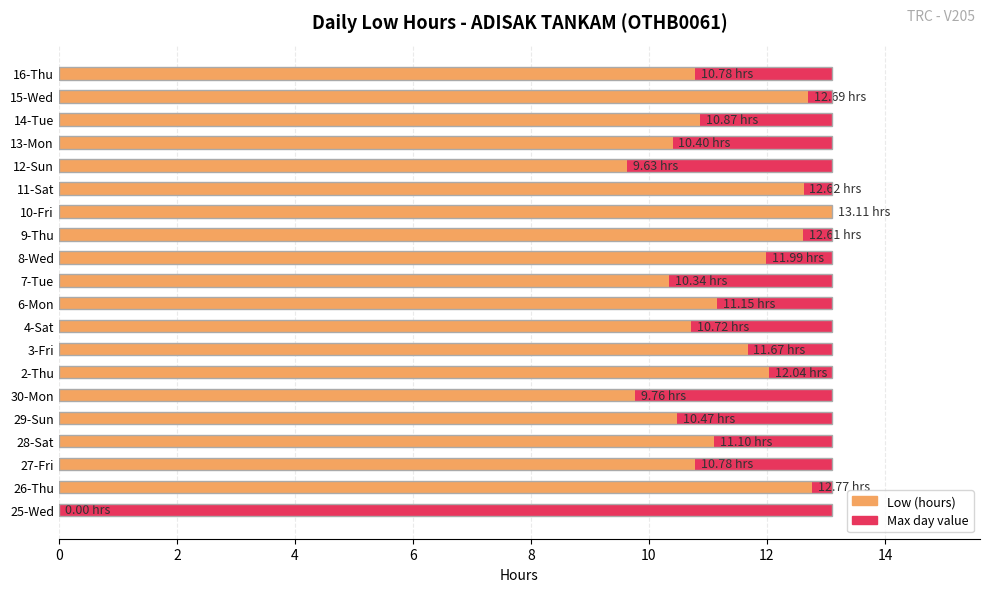

The Maximum value series shows 0.9 at 8. True or false?

False